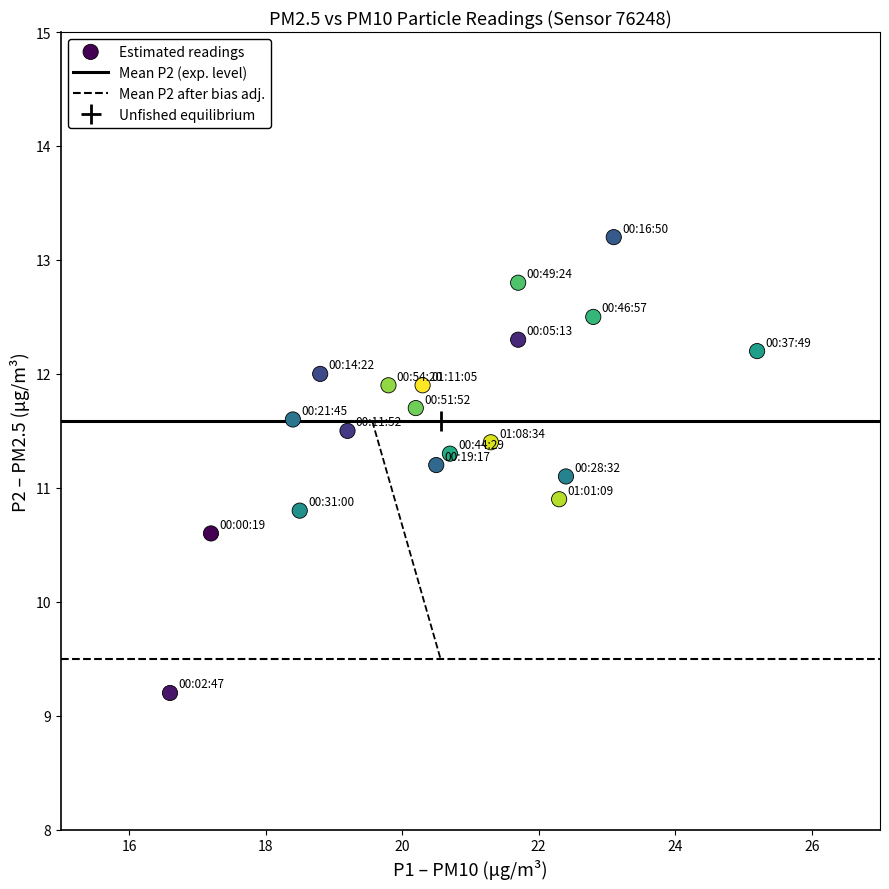

What is the range of X values (max minus min)?

8.6